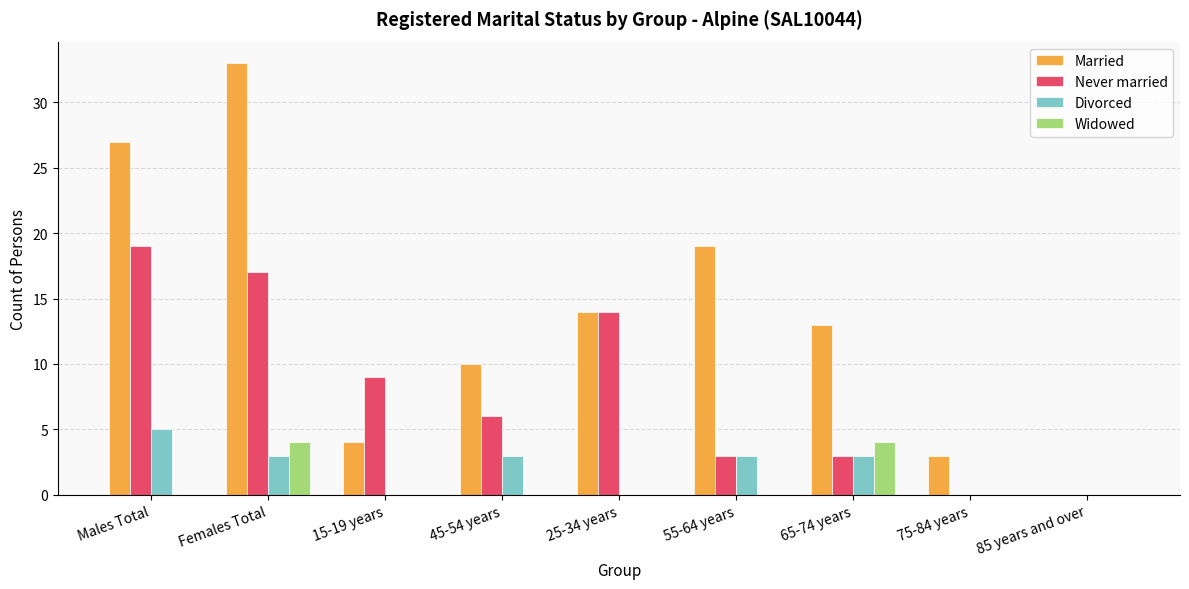

What is the sum of the Widowed values at 55-64 years and 65-74 years?

4